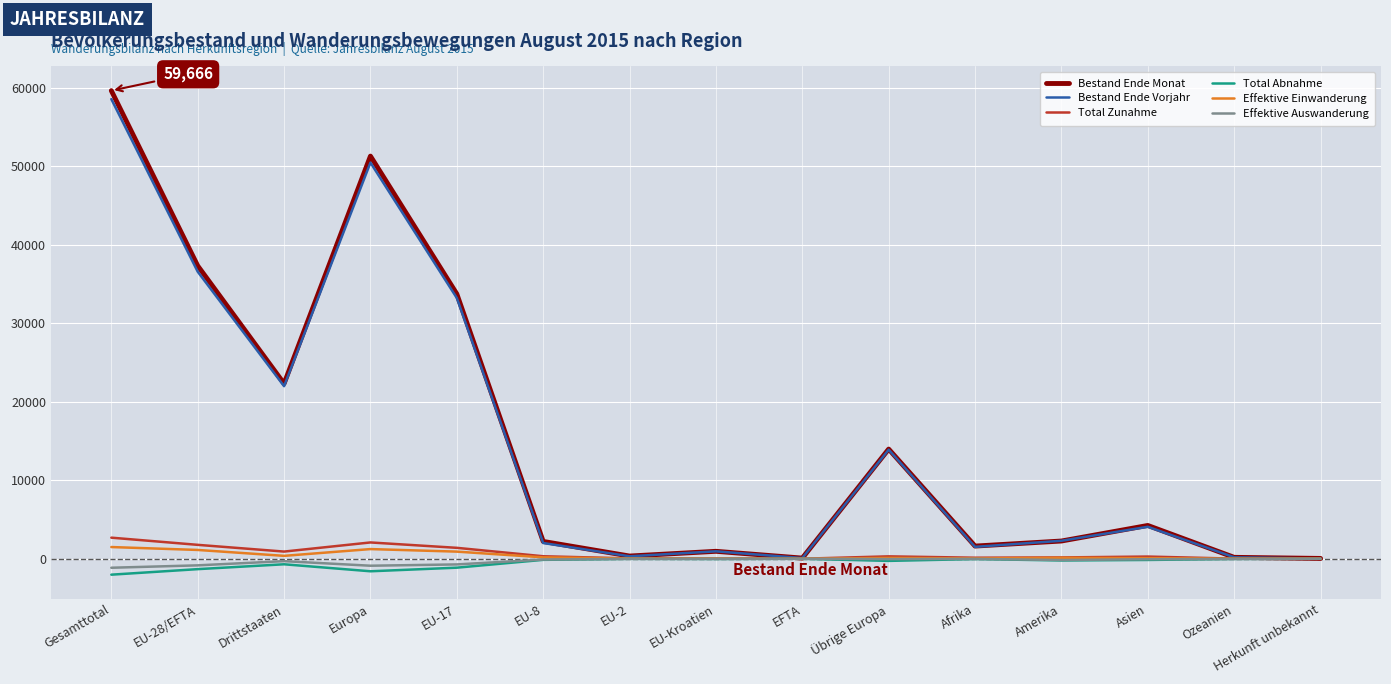

The value of Effektive Auswanderung at Ozeanien is -24. True or false?

True